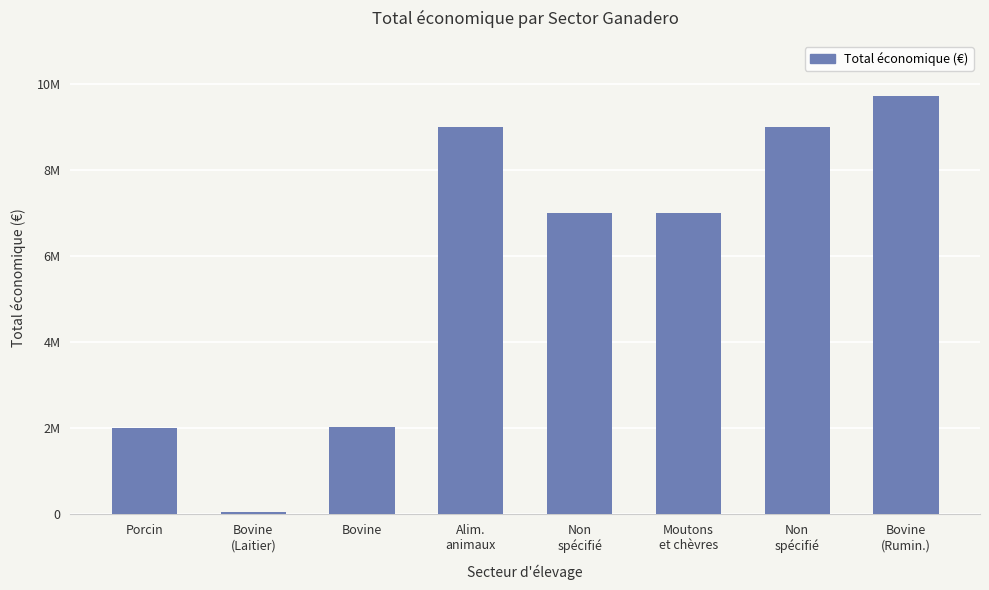

Rank the categories by value from lowest to highest.

Bovine
(Laitier), Porcin, Bovine, Non
spécifié, Moutons
et chèvres, Alim.
animaux, Non
spécifié, Bovine
(Rumin.)